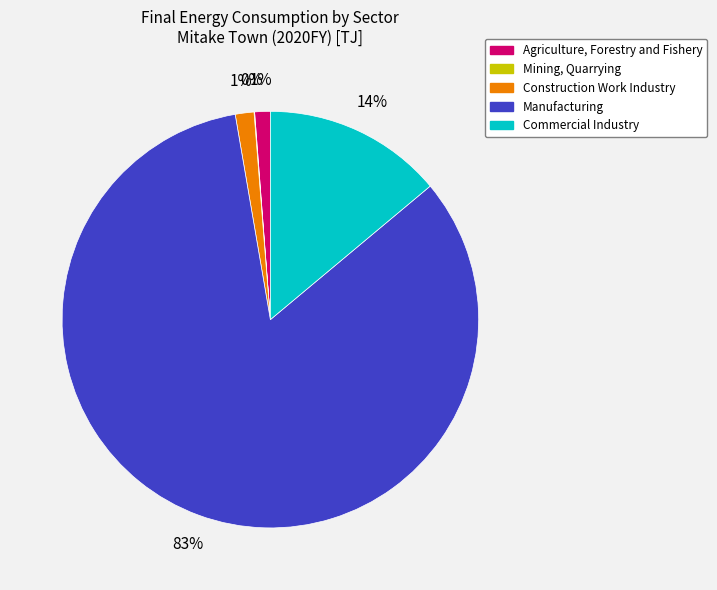

Which category has the biggest portion of the pie?

Manufacturing